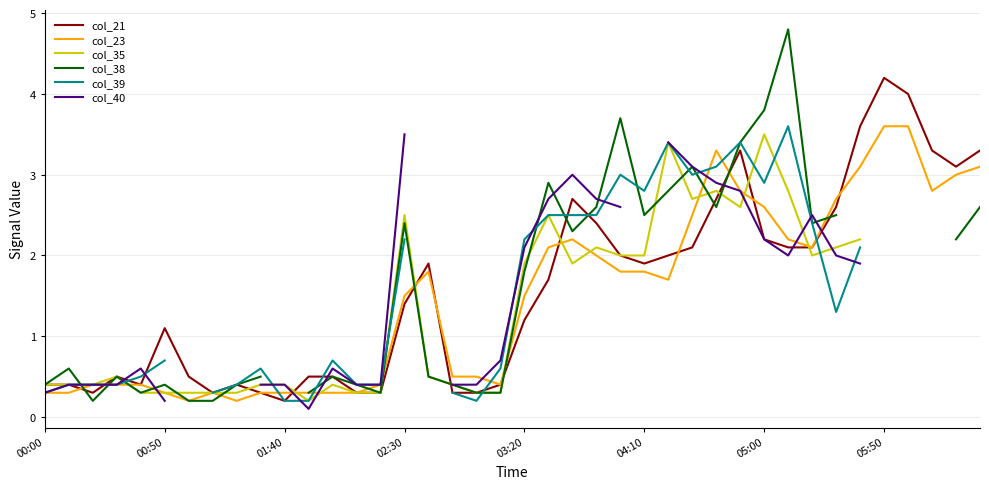

True or false: col_21 has a value of 0.6 at 02:30.

False